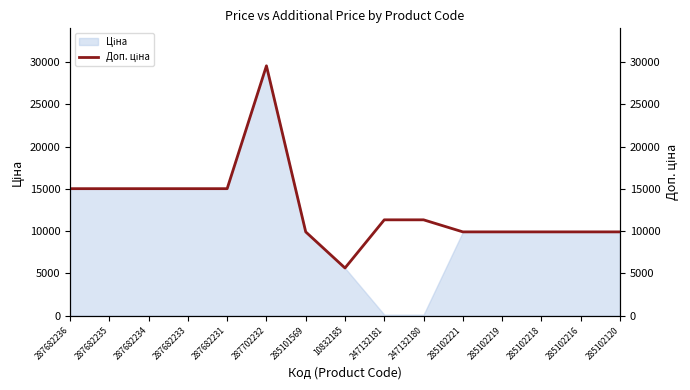

What position from the right is 285102218?

3